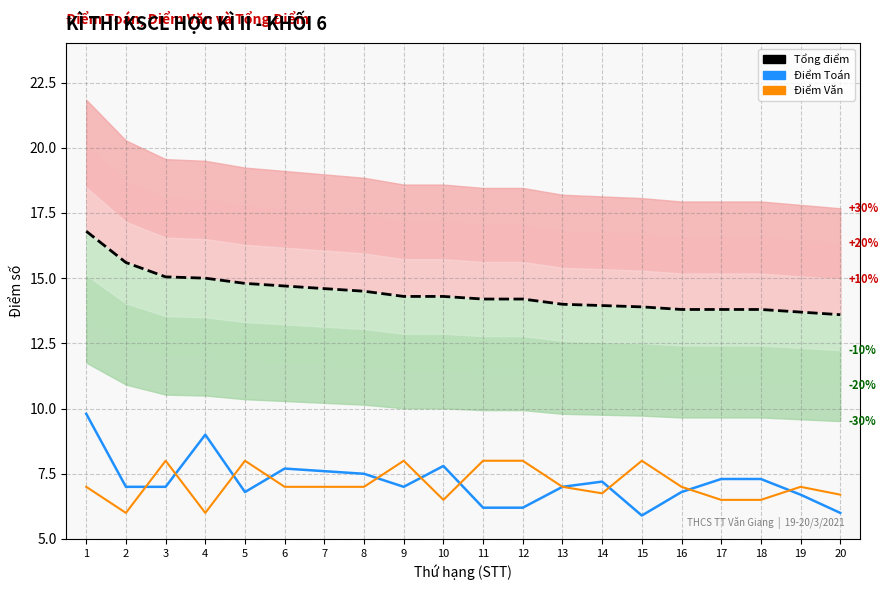

At which label does Điểm Toán first exceed 7?

1